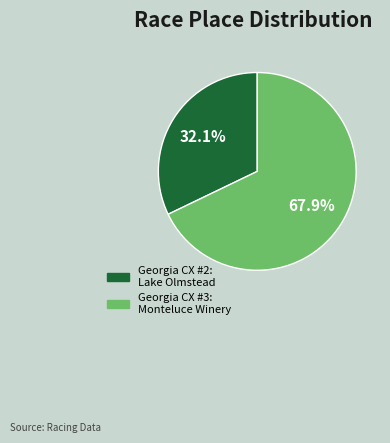

What percentage is the Georgia CX #2: Lake Olmstead slice, to the nearest percent?

32%